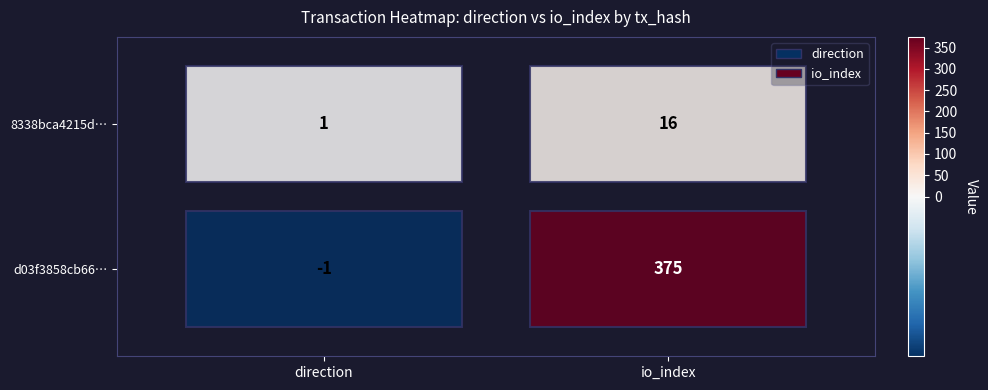

How many series are shown in this chart?

2